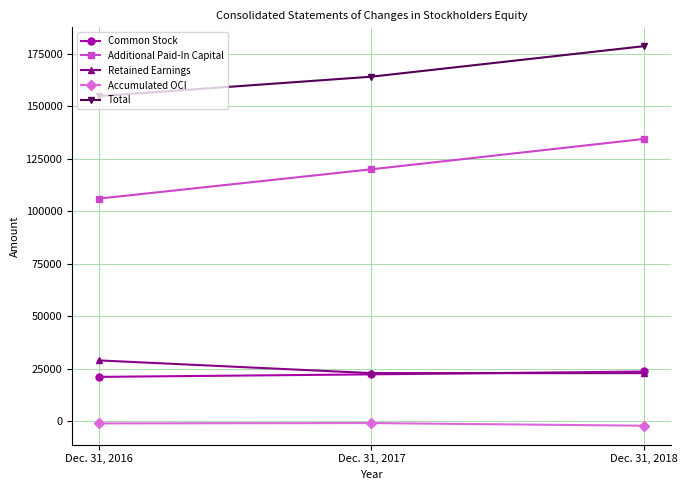

What is the lowest value of the Common Stock series?

21067